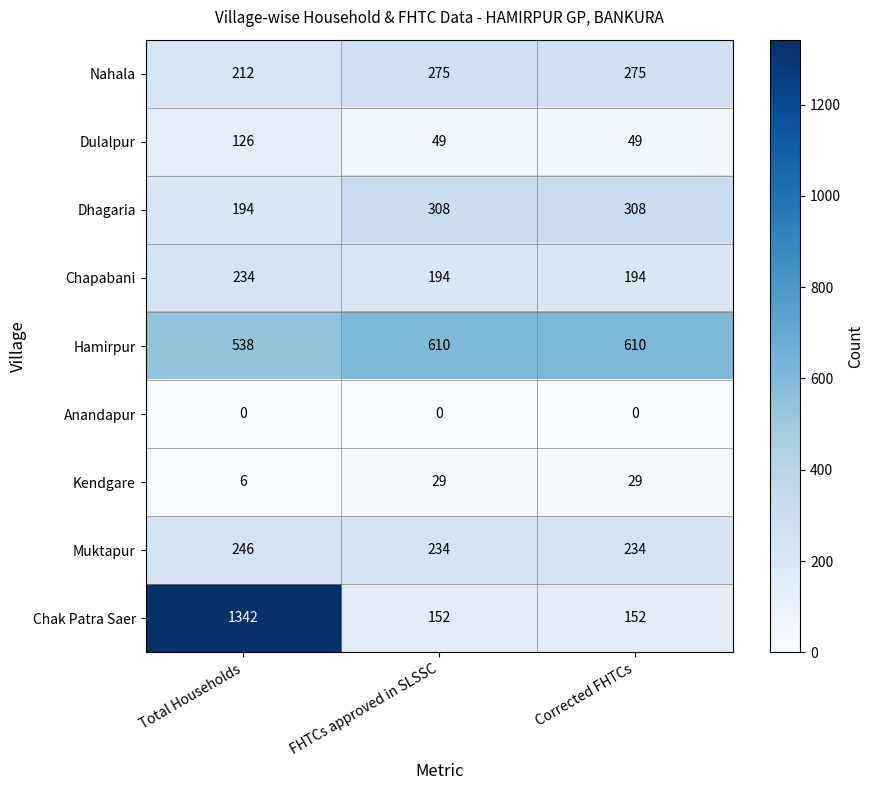

Between Total Households and Corrected FHTCs, which series saw the biggest shift?

Chak Patra Saer